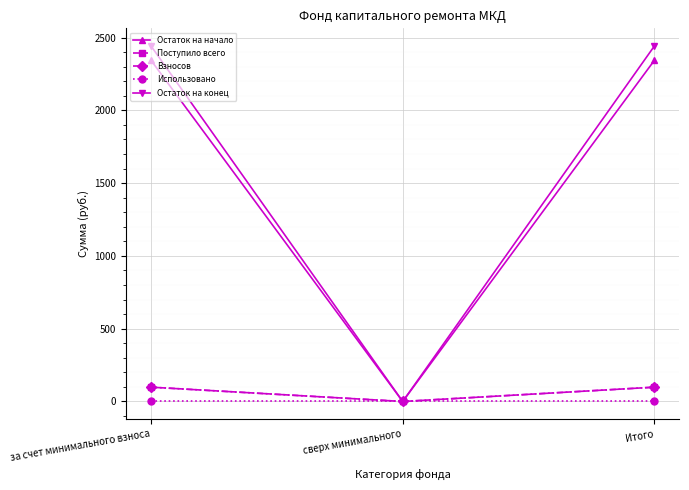

At which label does Поступило всего first exceed 98?

за счет минимального взноса